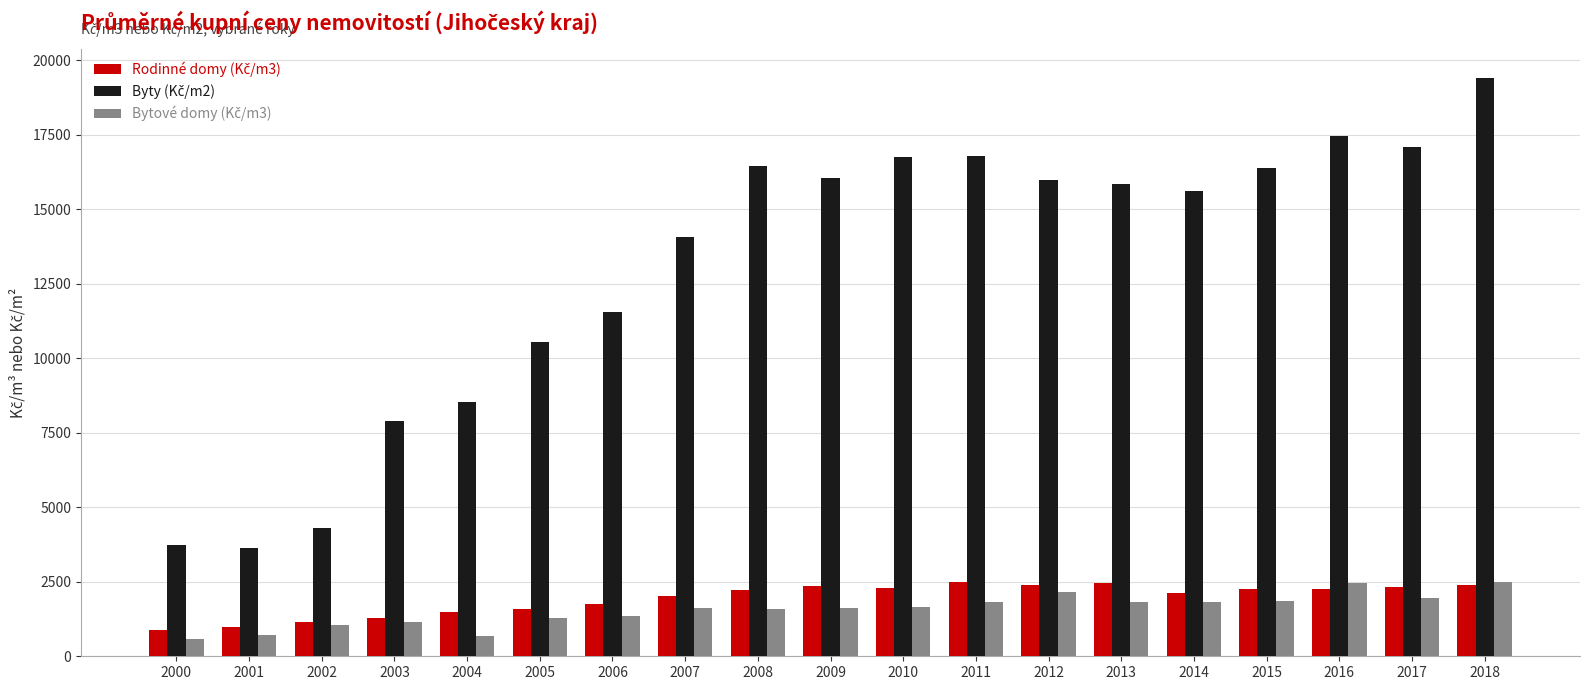

Count the number of data series in this chart.

3